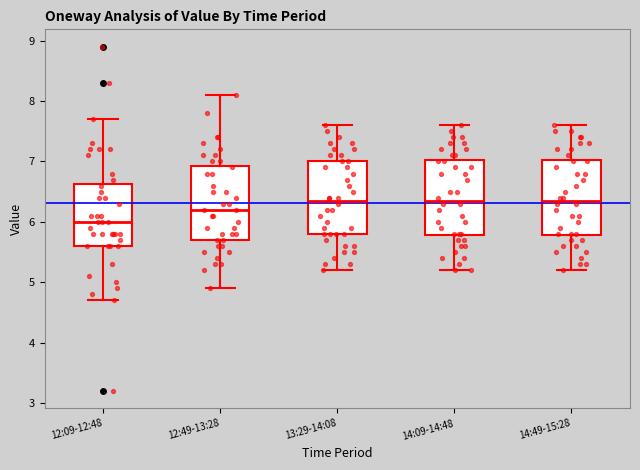

Reading left to right, read every box against the y-axis: the position of its median line, the range the box covers, and the ends of its whiskers. The values are not printed on the chart, so give them approximately, as read against the axis.

12:09-12:48: median 6.0, box 5.6 to 6.6, whiskers 4.7 to 7.7
12:49-13:28: median 6.2, box 5.7 to 6.9, whiskers 4.9 to 8.1
13:29-14:08: median 6.4, box 5.8 to 7.0, whiskers 5.2 to 7.6
14:09-14:48: median 6.4, box 5.8 to 7.0, whiskers 5.2 to 7.6
14:49-15:28: median 6.4, box 5.8 to 7.0, whiskers 5.2 to 7.6